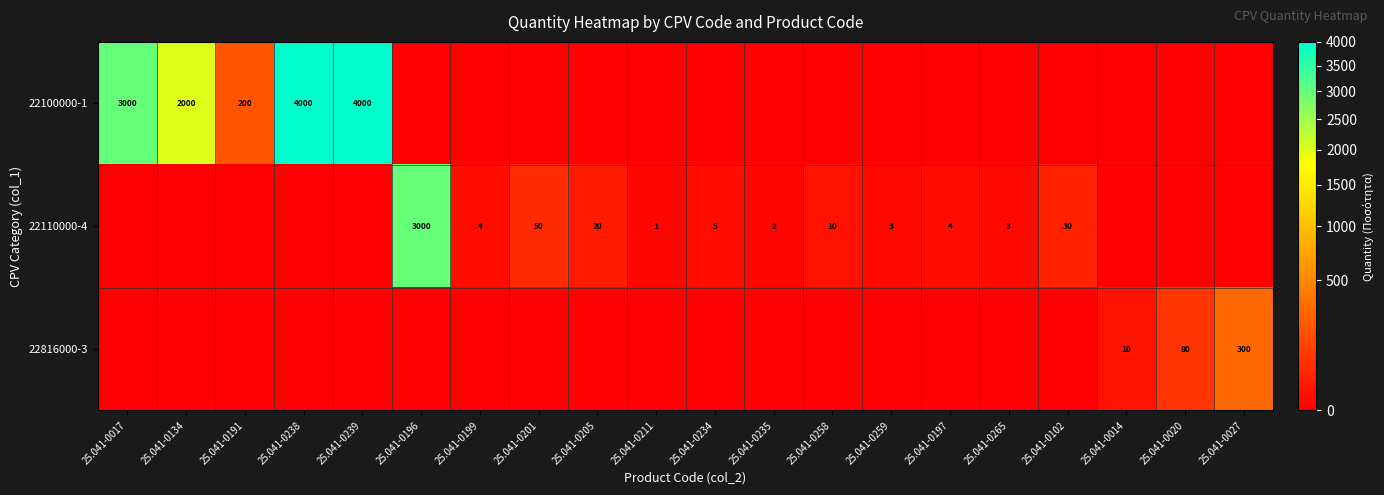

What is the total value across all series at 25.041-0238?

4000